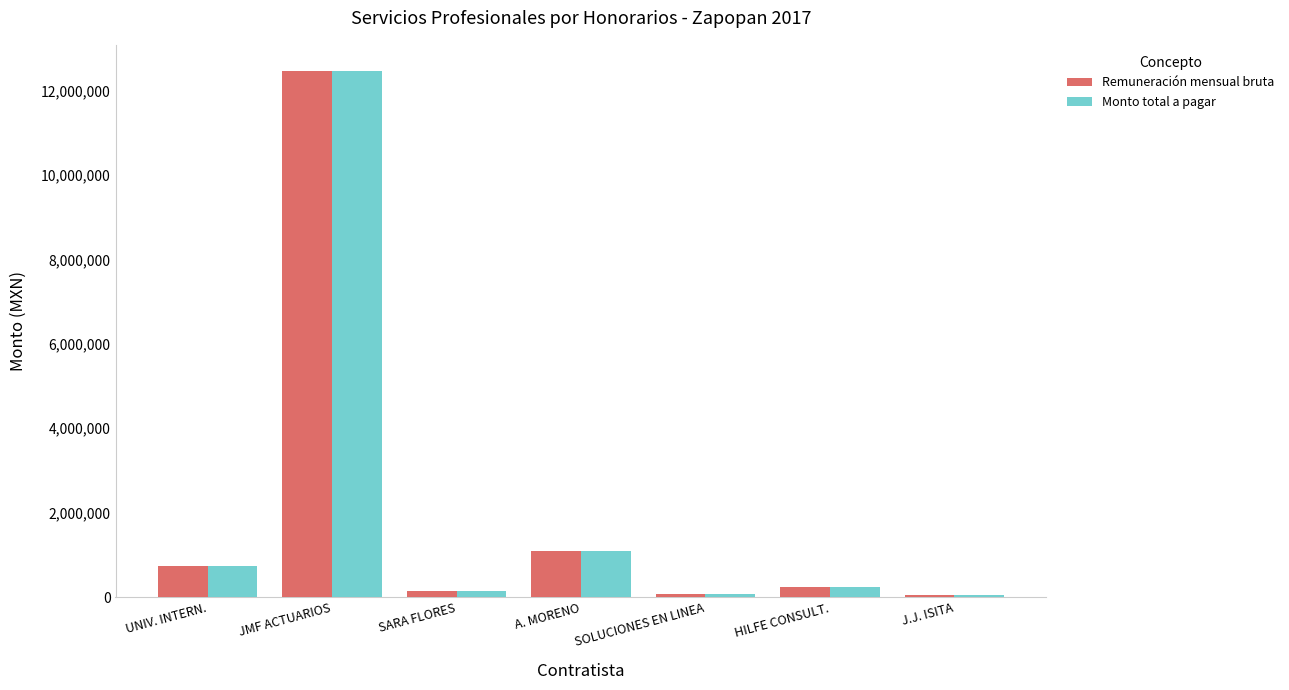

How many bars are there in each group?

2